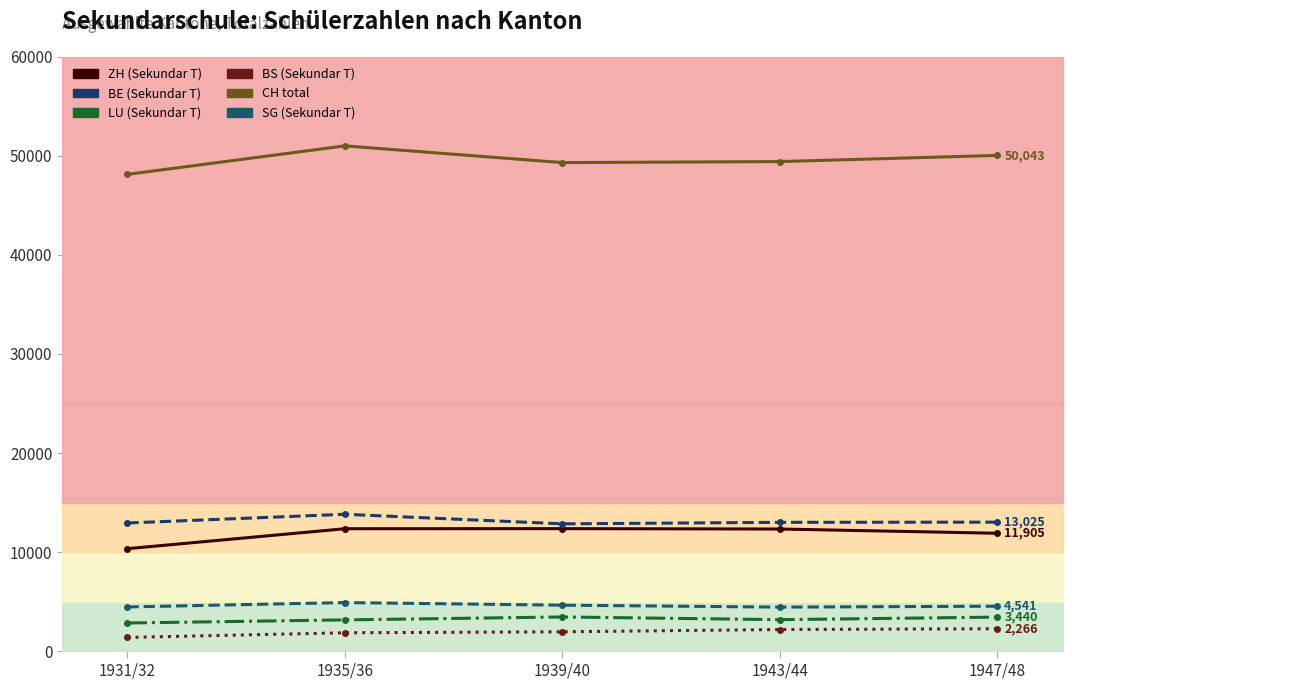

Rank the series at 1943/44 from lowest to highest value.

BS (Sekundar T), LU (Sekundar T), SG (Sekundar T), ZH (Sekundar T), BE (Sekundar T), CH total